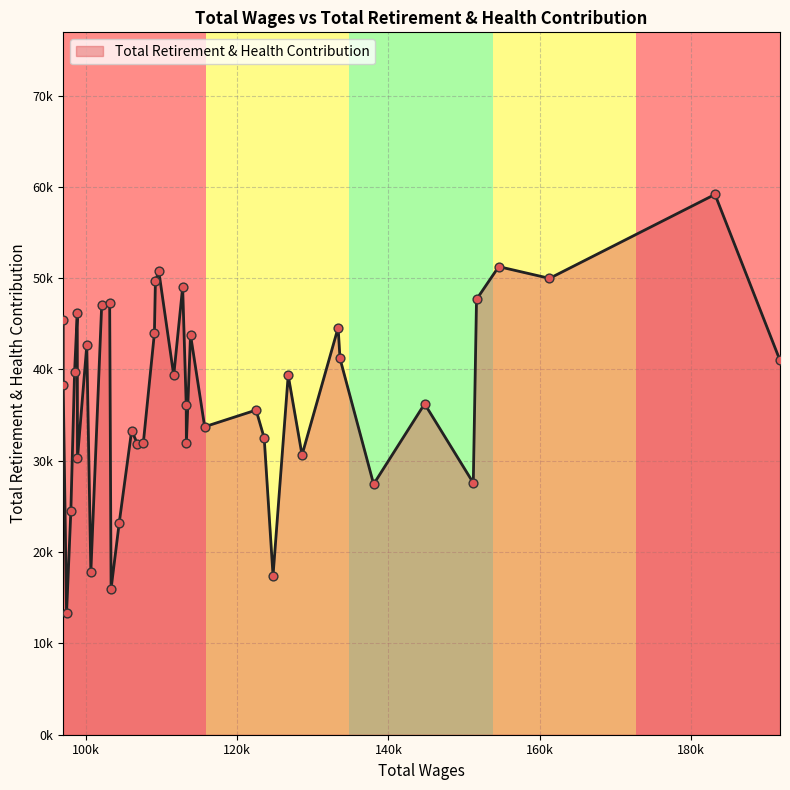

Is this an area chart (filled region under the line)?

Yes